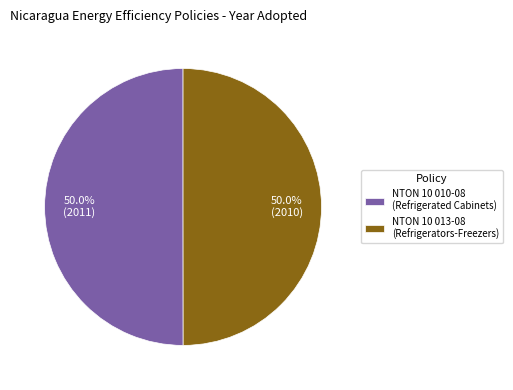

Combined, what portion of the pie is NTON 10 010-08 (Refrigerated Cabinets) and NTON 10 013-08 (Refrigerators-Freezers)?

100.0%